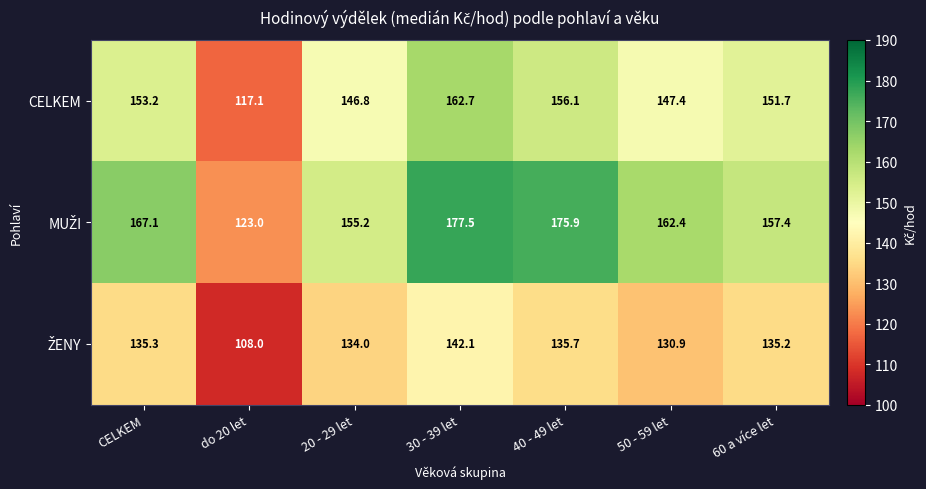

What is the difference between the CELKEM values at 40 - 49 let and 60 a více let?

4.4